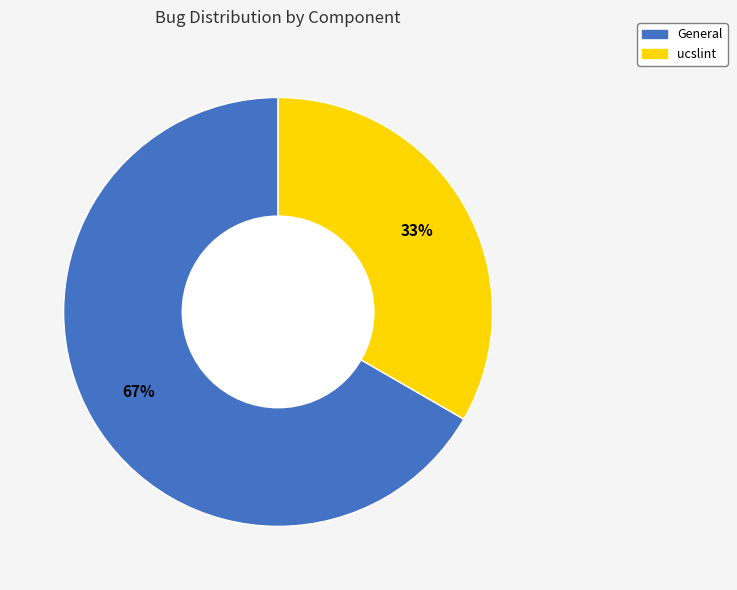

To the nearest percent, what is the average slice percentage?

50%